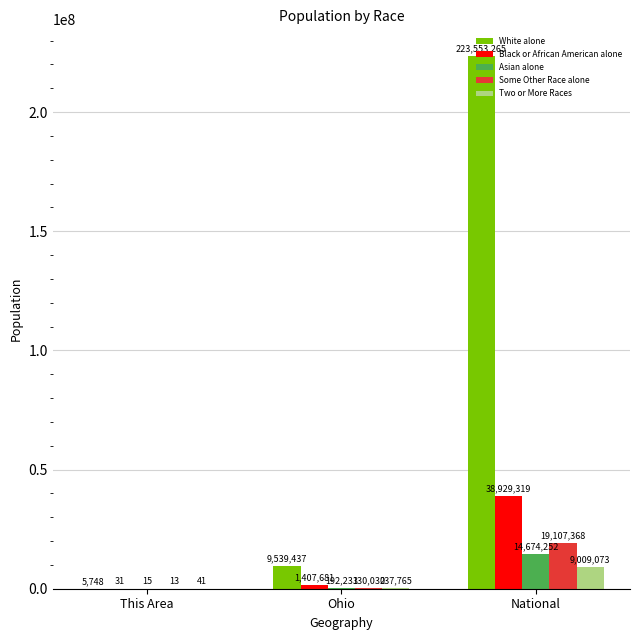

What is the sum of the Asian alone values at National and This Area?

14674267